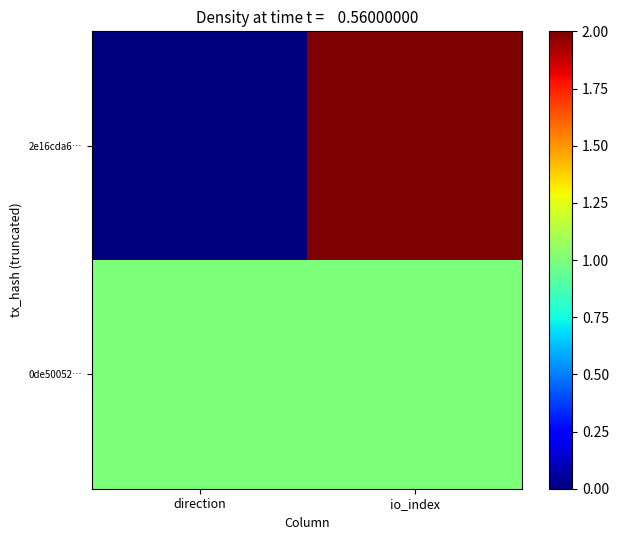

Reading left to right, what are all the values shown in this chart?

2e16cda6…: direction=-1	io_index=3
0de50052…: direction=1	io_index=1